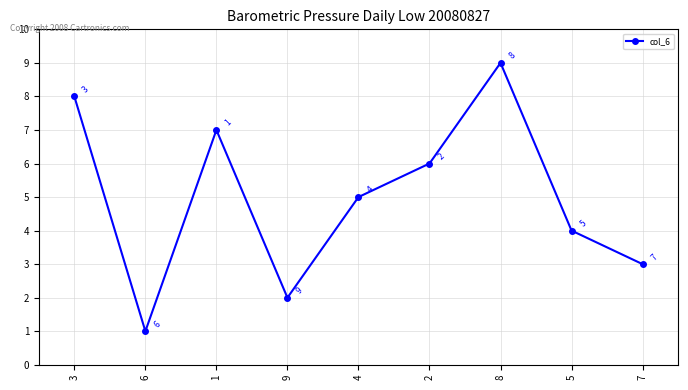

Where is the first local minimum?

6